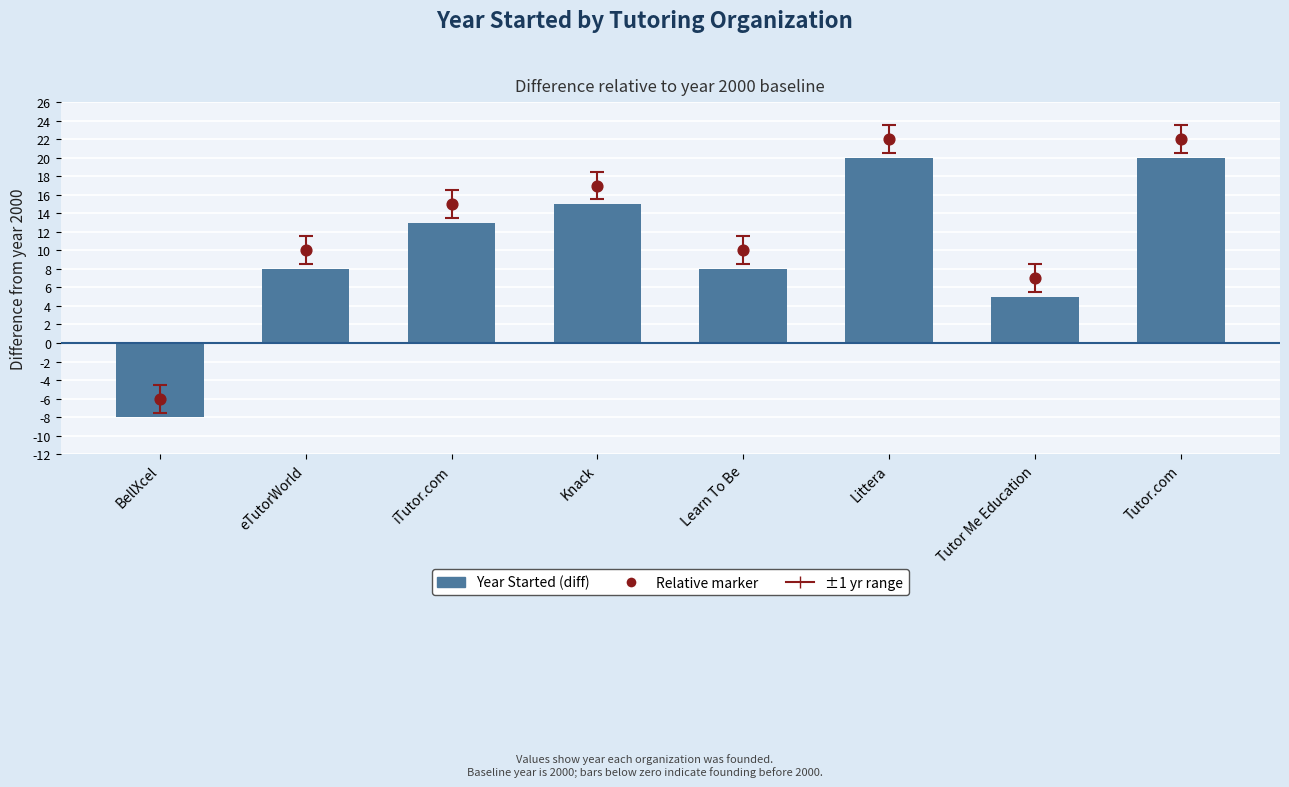

Which series contains the highest Y value?

Relative position marker